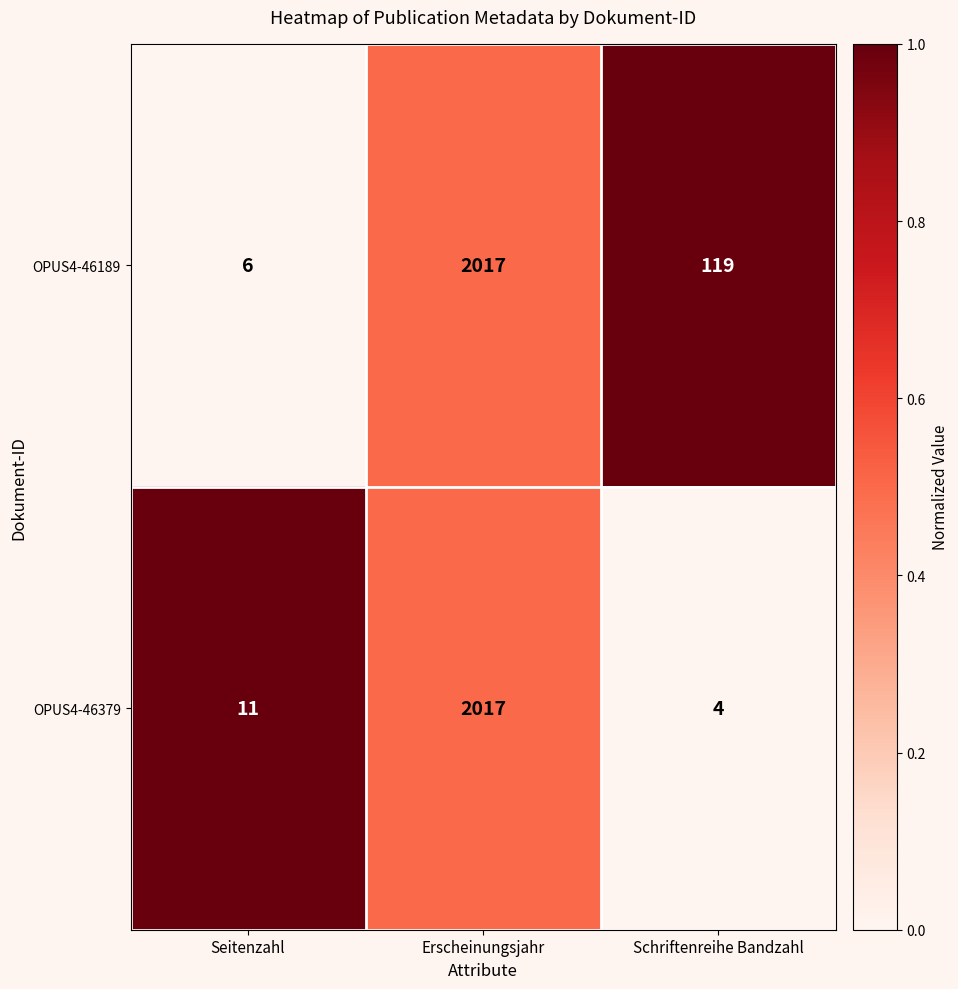

What is the spread (max minus min) of values at Schriftenreihe Bandzahl?

115